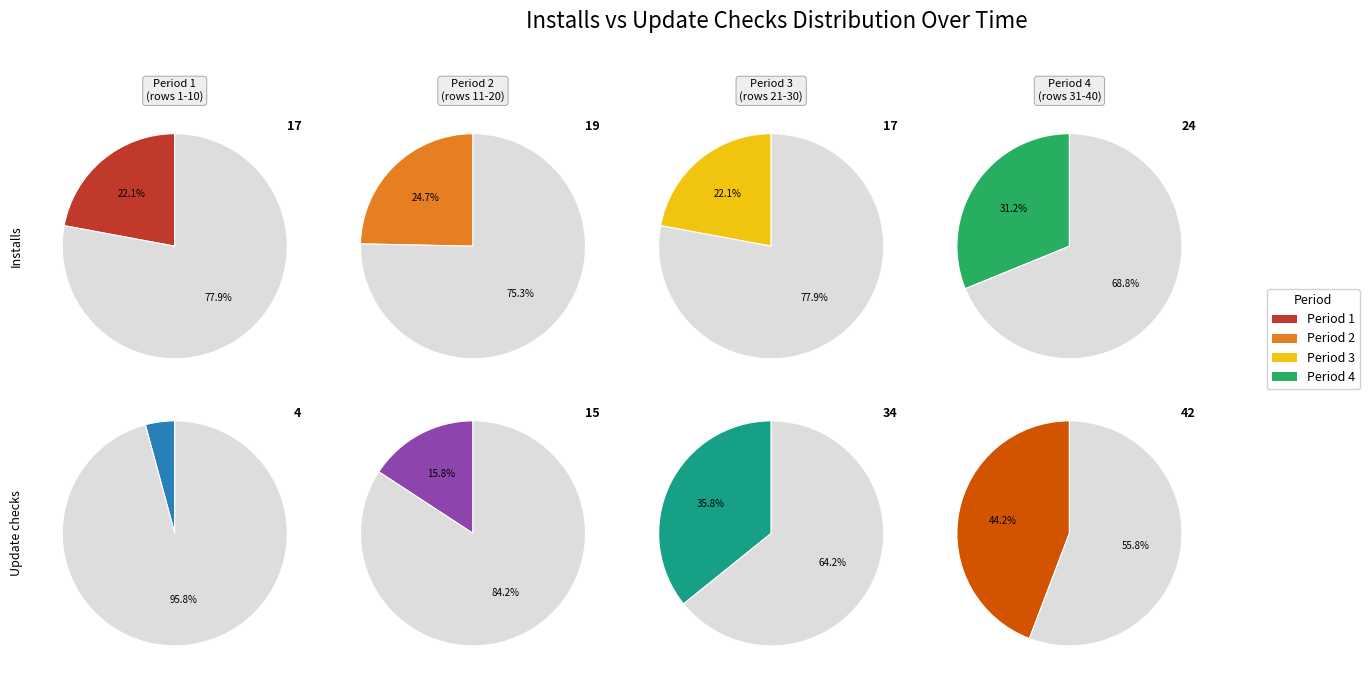

Does 22 represent more than half of the total?

No